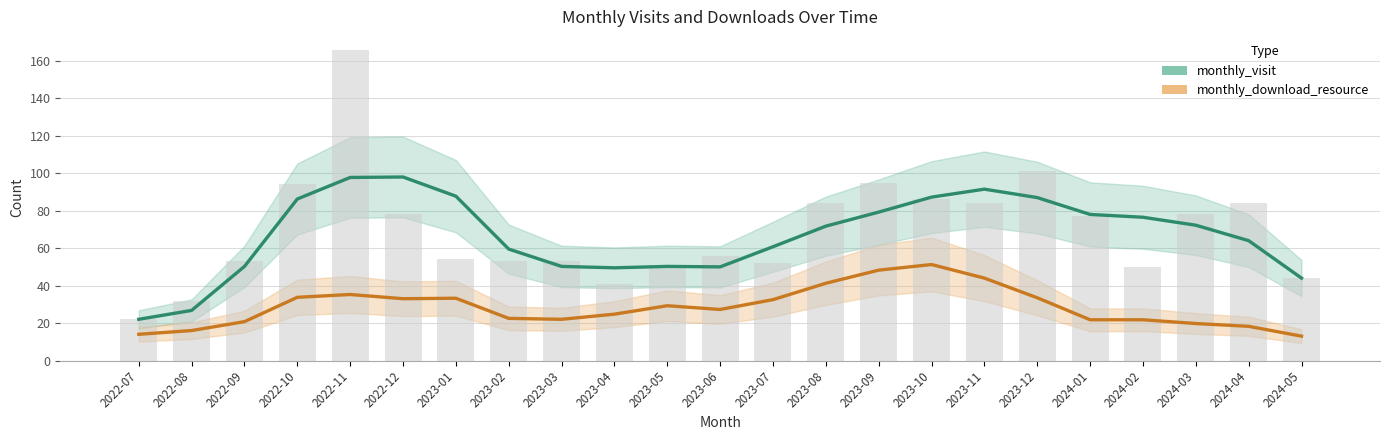

What is the difference between the monthly_visit values at 2023-12 and 2023-01?

0.8